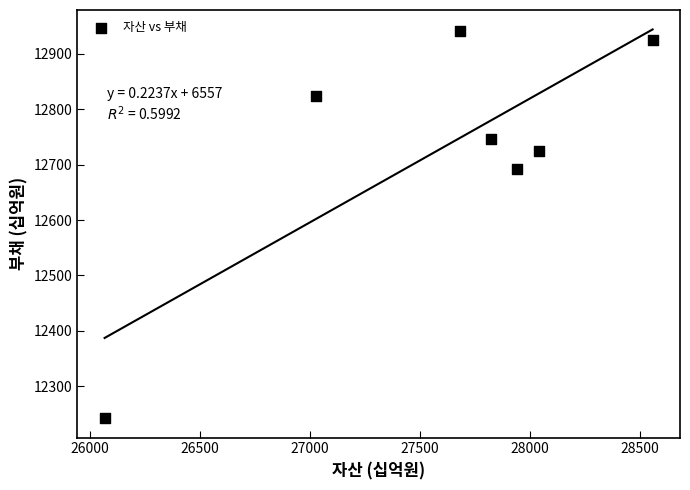

What Y value in the scatter plot is closest to 12591?

12693.0